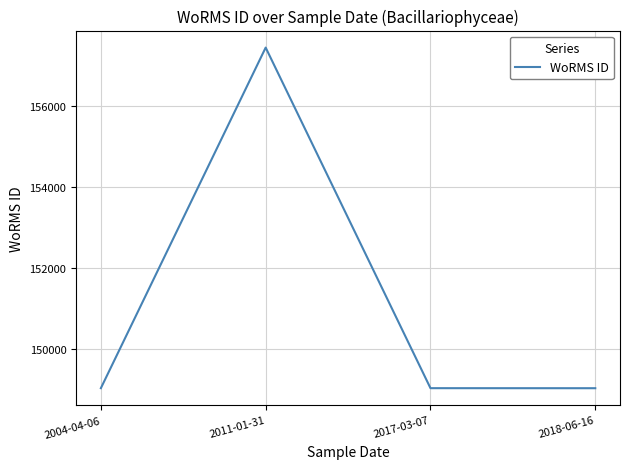

What is the smallest value displayed?

149022